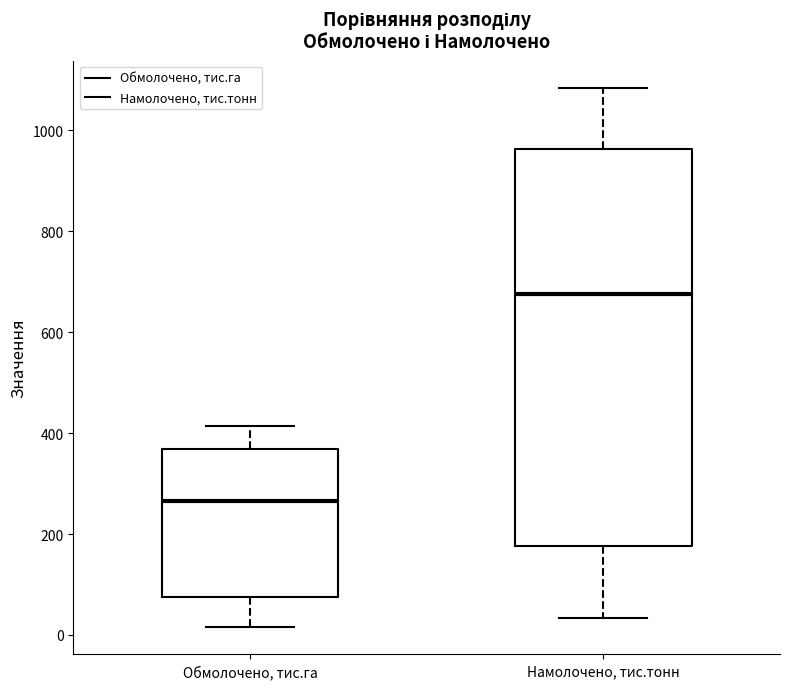

Reading left to right, transcribe this box plot: for each box, give where its median line is, the range the box spans, and where its two whiskers end, as read against the y-axis. The values are not printed on the chart, so give them approximately, as read against the axis.

Обмолочено, тис.га: median 260, box 80 to 360, whiskers 20 to 420
Намолочено, тис.тонн: median 680, box 180 to 960, whiskers 40 to 1080